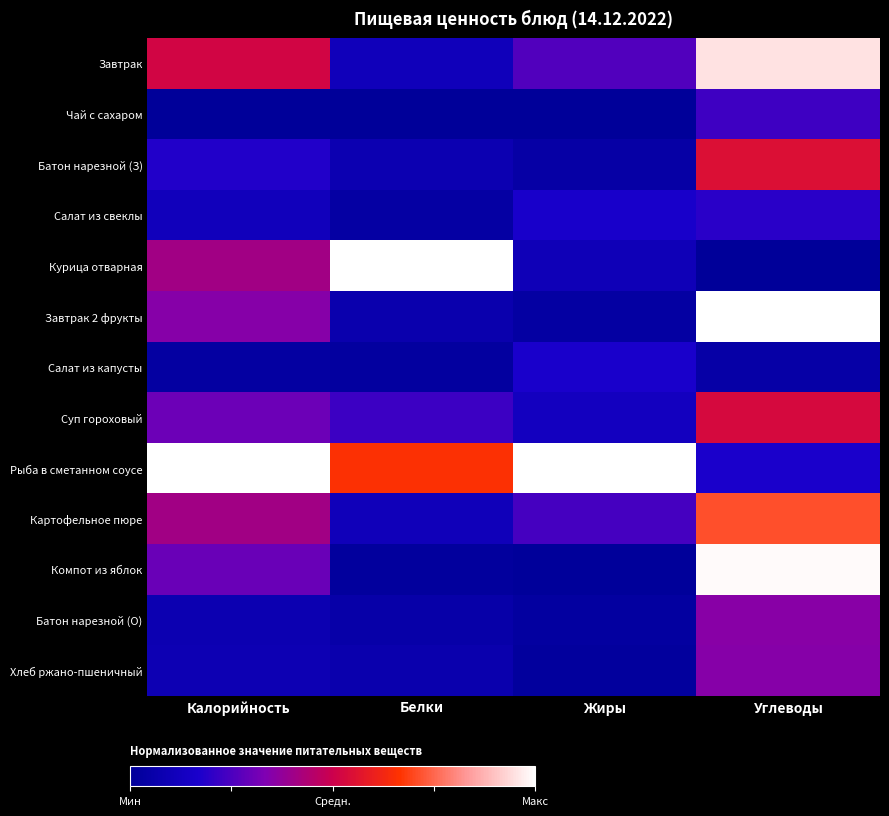

Rank the series at Углеводы from lowest to highest value.

Курица отварная, Салат из капусты, Рыба в сметанном соусе, Салат из свеклы, Чай с сахаром, Хлеб ржано-пшеничный, Батон нарезной (О), Суп гороховый, Батон нарезной (З), Картофельное пюре, Завтрак, Компот из яблок, Завтрак 2 фрукты